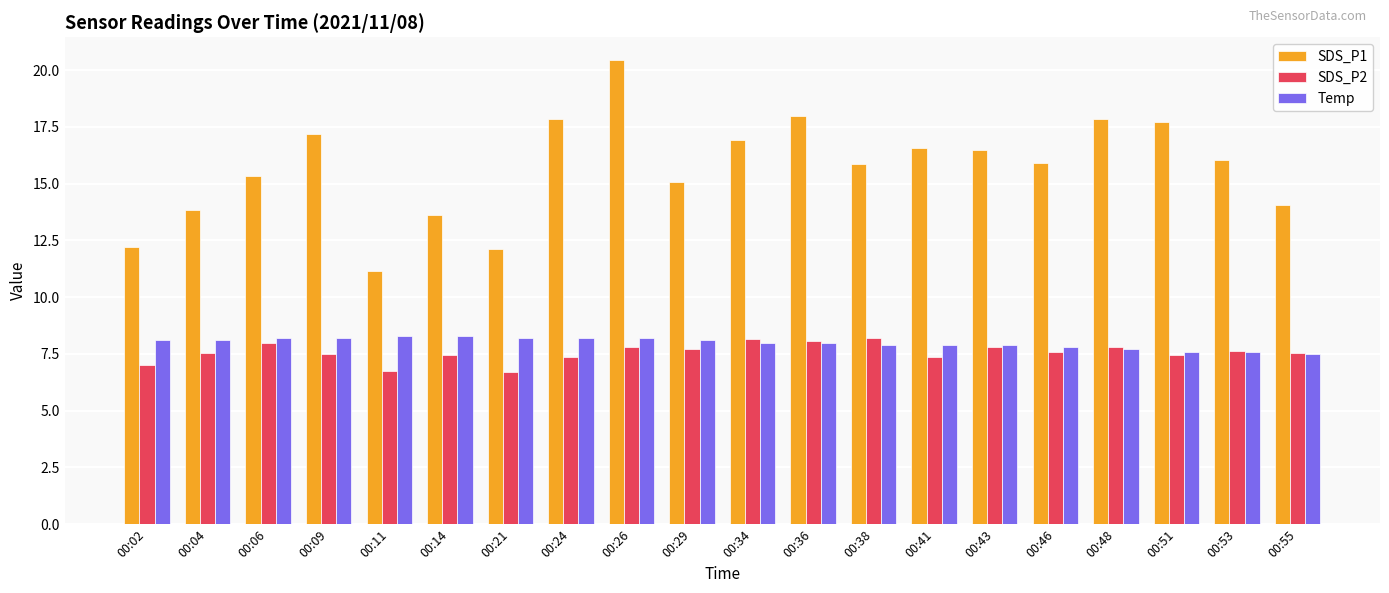

What is the sum of the Temp values at 00:34 and 00:55?

15.5